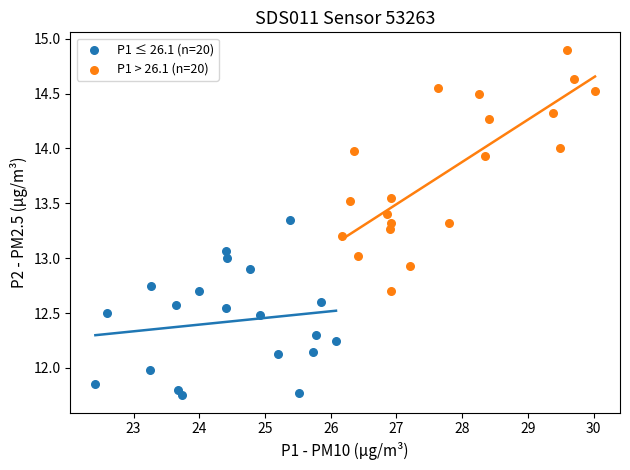

Which series contains the lowest Y value?

P1 ≤ 26.1 (n=20)